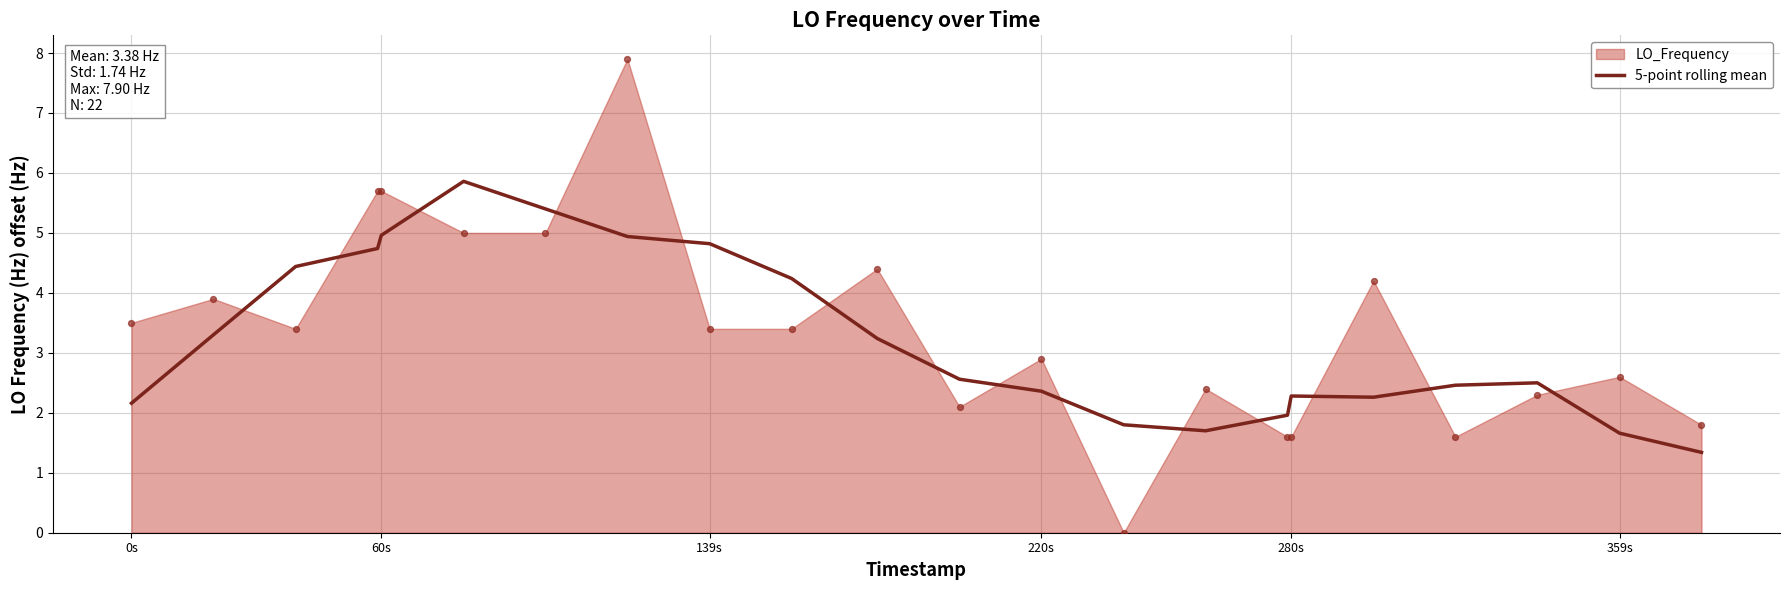

The value of 5-point rolling mean at 220s is 2.4. True or false?

True